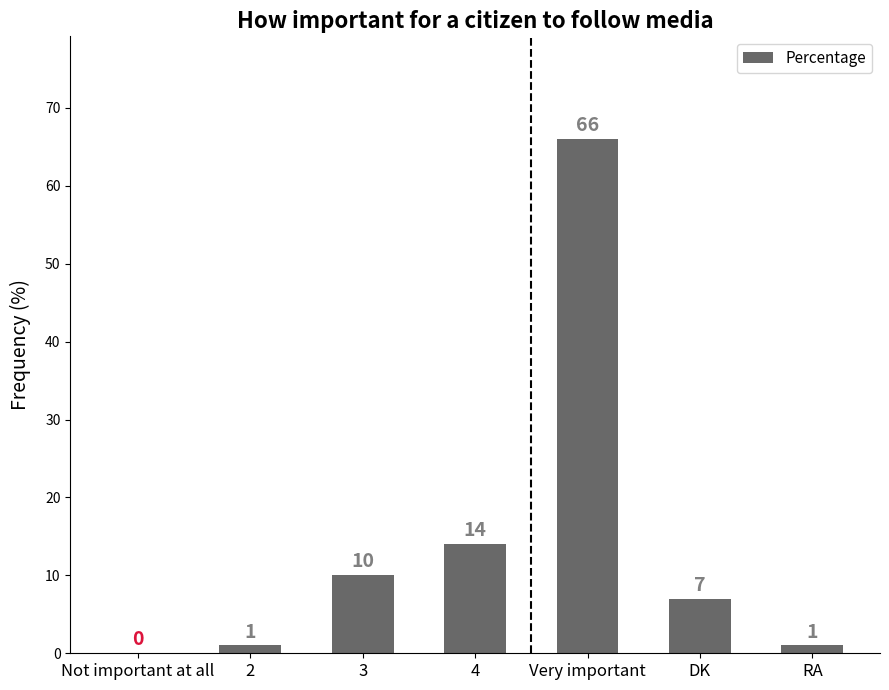

What is the sum of all values?

99